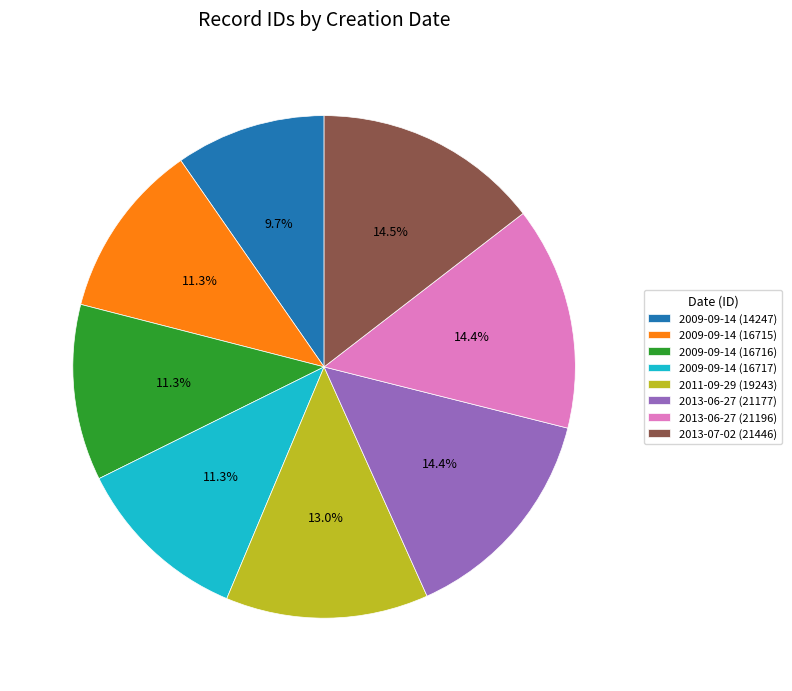

Does 2009-09-14 (16717) represent more than half of the total?

No